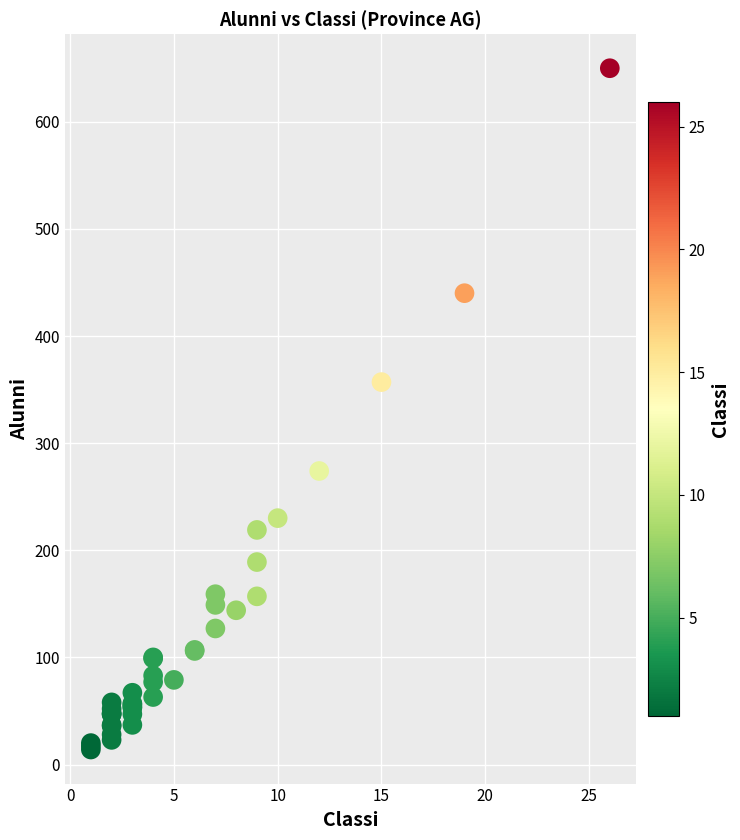

What Y value in the scatter plot is closest to 332?

357